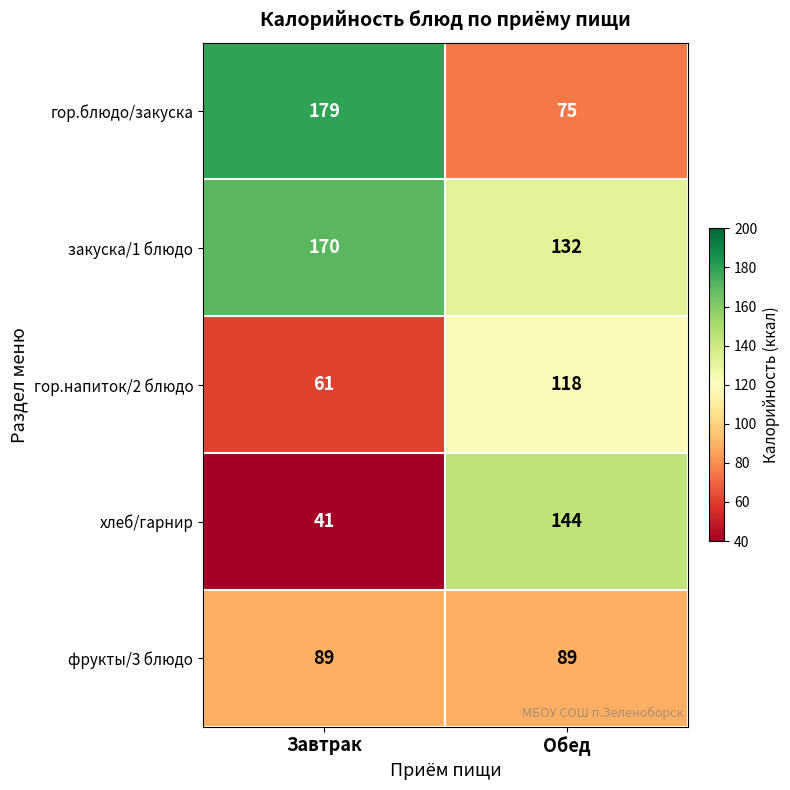

What is the difference between the highest and lowest values at Обед?

69